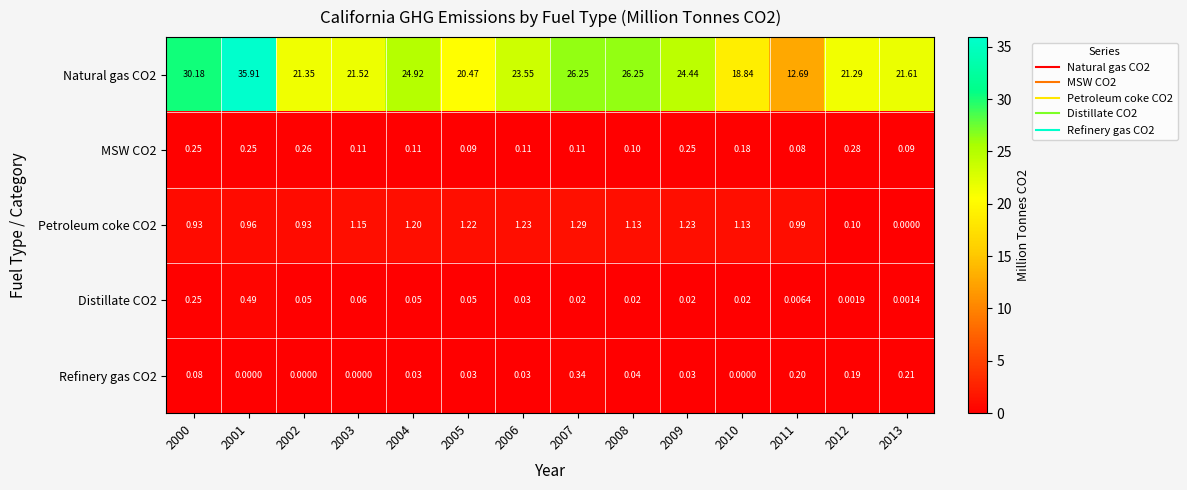

Between 2001 and 2012, which series saw the biggest shift?

Natural gas CO2